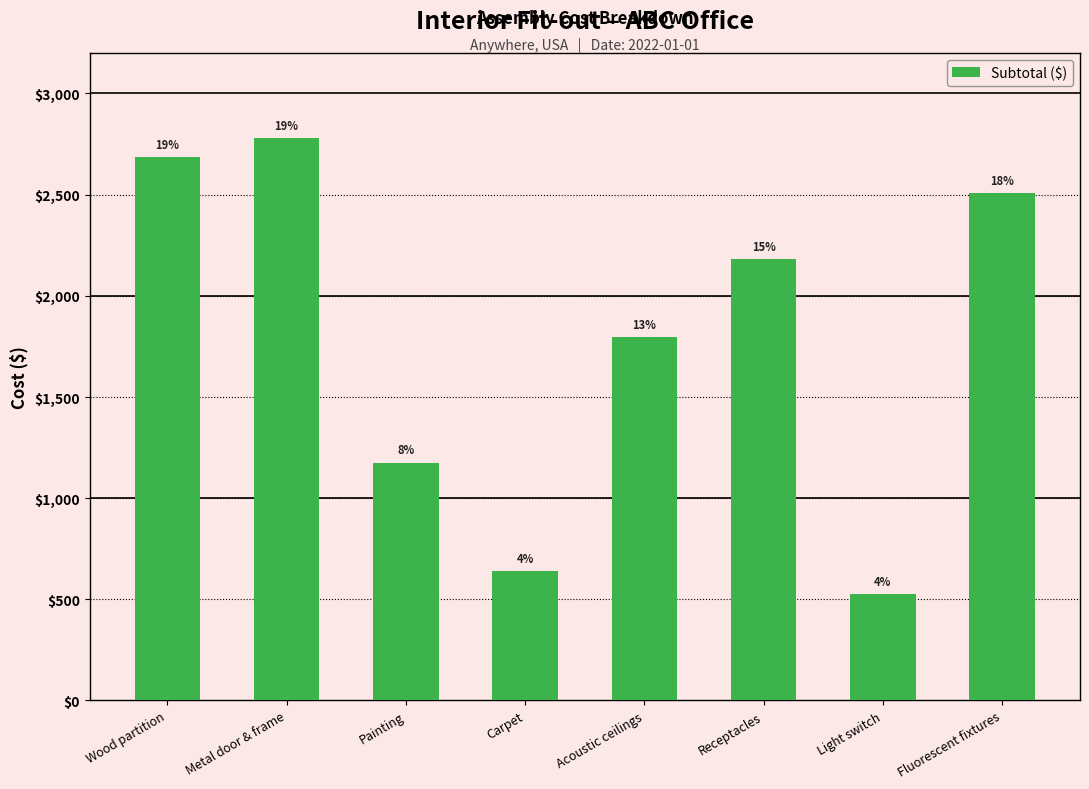

Reading right to left, transcribe all the data shown in this chart.

Fluorescent fixtures=2510.0	Light switch=525.0	Receptacles=2180.0	Acoustic ceilings=1794.0	Carpet=640.8	Painting=1176.0	Metal door & frame=2780.0	Wood partition=2688.0